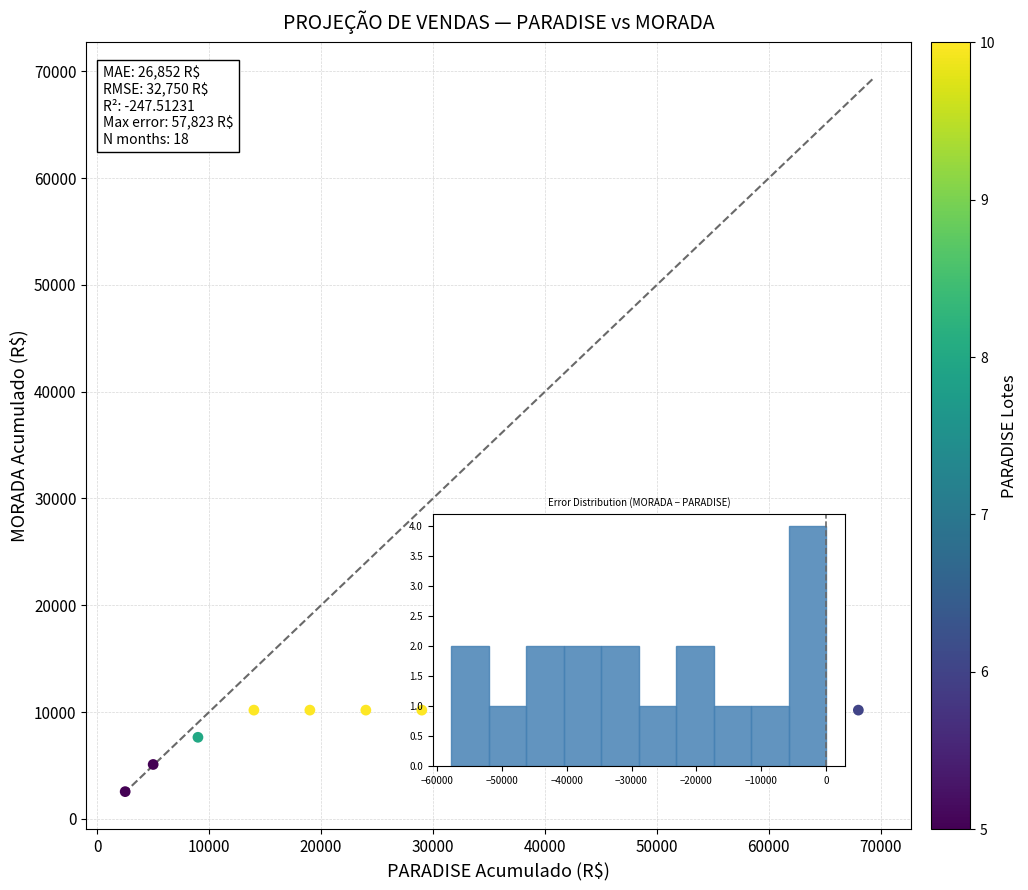

What is the range of Y values (max minus min)?

7633.1